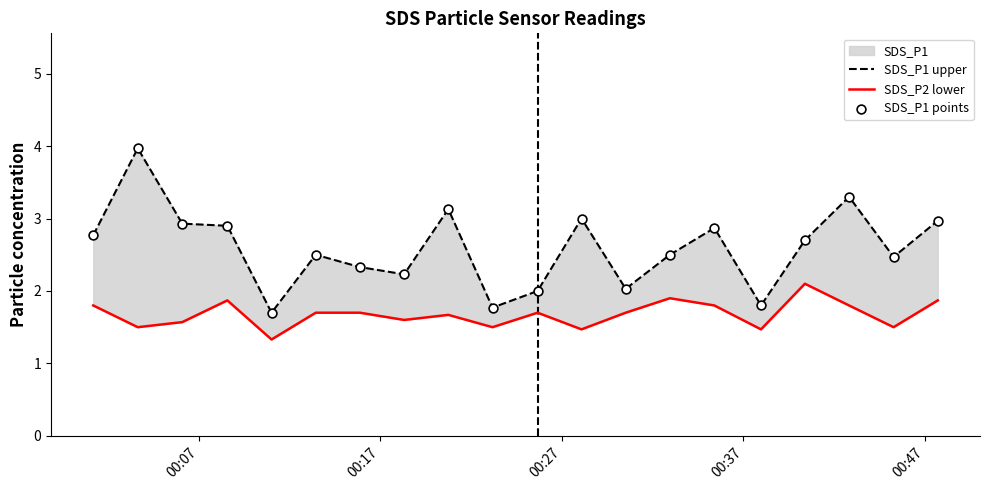

Which series reaches the minimum Y coordinate?

SDS_P2 lower